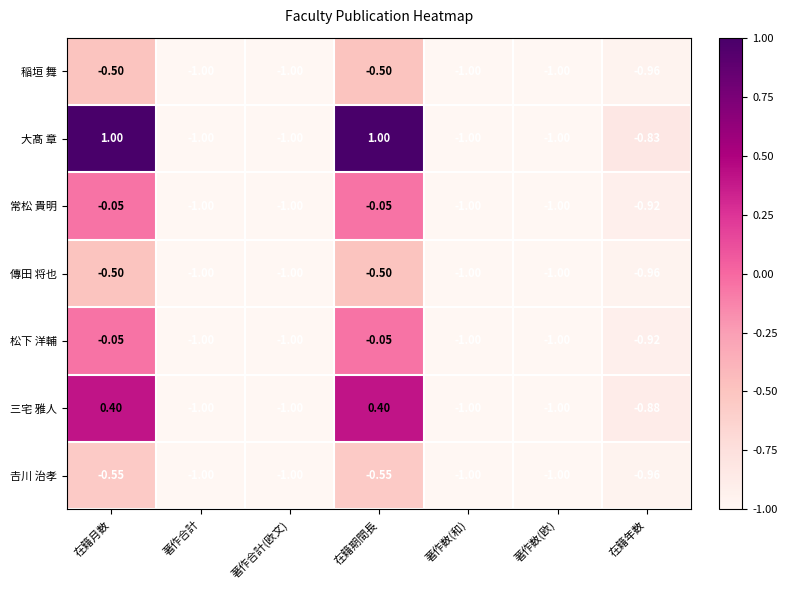

Which series changed the most between 在籍期間長 and 著作数(和)?

大髙 章